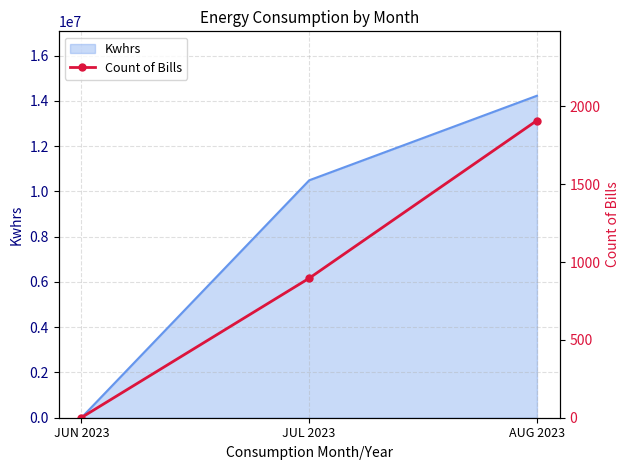

Where is Kwhrs nearest to the value 7115599?

JUL 2023